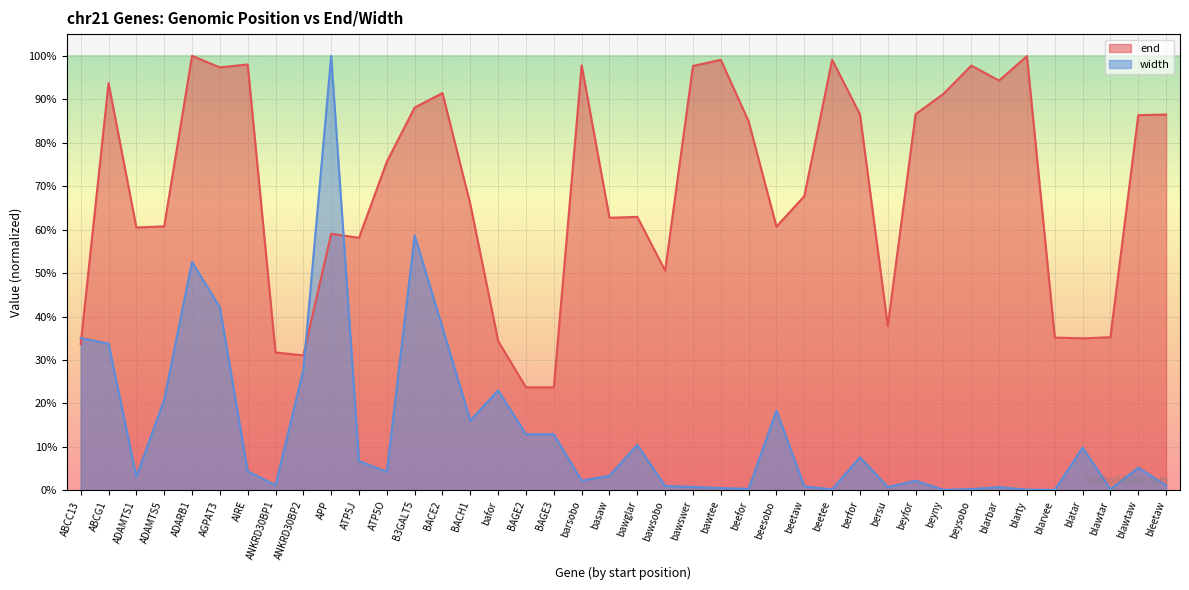

Reading left to right, extract all data points from this chart.

end: ABCC13=0.3	ABCG1=0.9	ADAMTS1=0.6	ADAMTS5=0.6	ADARB1=1.0	AGPAT3=1.0	AIRE=1.0	ANKRD30BP1=0.3	ANKRD30BP2=0.3	APP=0.6	ATP5J=0.6	ATP5O=0.8	B3GALT5=0.9	BACE2=0.9	BACH1=0.7	bafor=0.3	BAGE2=0.2	BAGE3=0.2	barsobo=1.0	basaw=0.6	bawglar=0.6	bawsobo=0.5	bawswer=1.0	bawtee=1.0	beefor=0.8	beesobo=0.6	beetaw=0.7	beetee=1.0	berfor=0.9	bersu=0.4	beyfor=0.9	beyny=0.9	beysobo=1.0	blarbar=0.9	blarty=1.0	blarvee=0.4	blatar=0.3	blawtar=0.4	blawtaw=0.9	bleetaw=0.9
width: ABCC13=0.4	ABCG1=0.3	ADAMTS1=0.0	ADAMTS5=0.2	ADARB1=0.5	AGPAT3=0.4	AIRE=0.0	ANKRD30BP1=0.0	ANKRD30BP2=0.3	APP=1.0	ATP5J=0.1	ATP5O=0.0	B3GALT5=0.6	BACE2=0.4	BACH1=0.2	bafor=0.2	BAGE2=0.1	BAGE3=0.1	barsobo=0.0	basaw=0.0	bawglar=0.1	bawsobo=0.0	bawswer=0.0	bawtee=0.0	beefor=0.0	beesobo=0.2	beetaw=0.0	beetee=0.0	berfor=0.1	bersu=0.0	beyfor=0.0	beyny=0.0	beysobo=0.0	blarbar=0.0	blarty=0.0	blarvee=0.0	blatar=0.1	blawtar=0.0	blawtaw=0.1	bleetaw=0.0